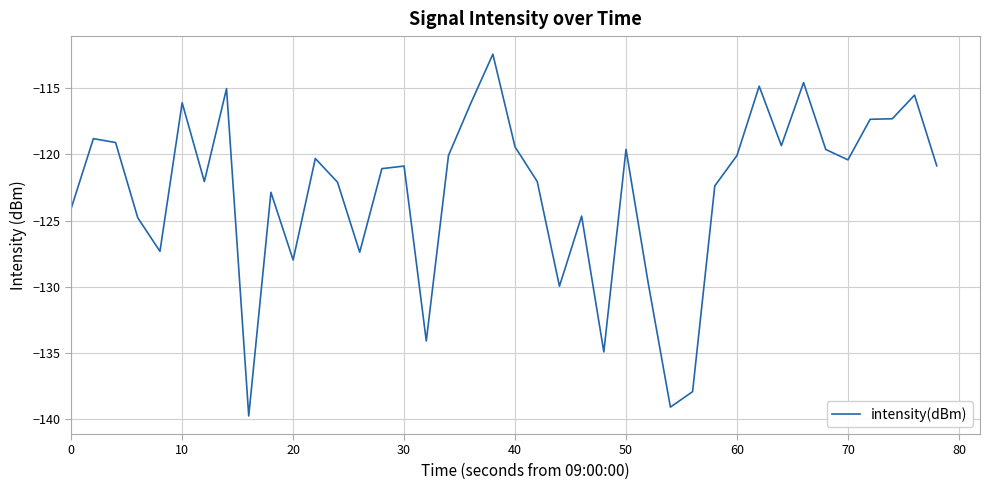

What is the smallest value displayed?

-139.8